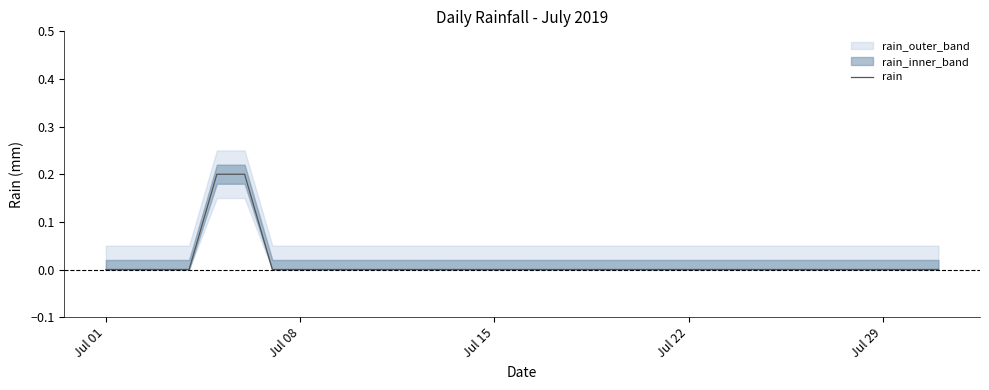

The rain series shows 0.1 at Jul 15. True or false?

False